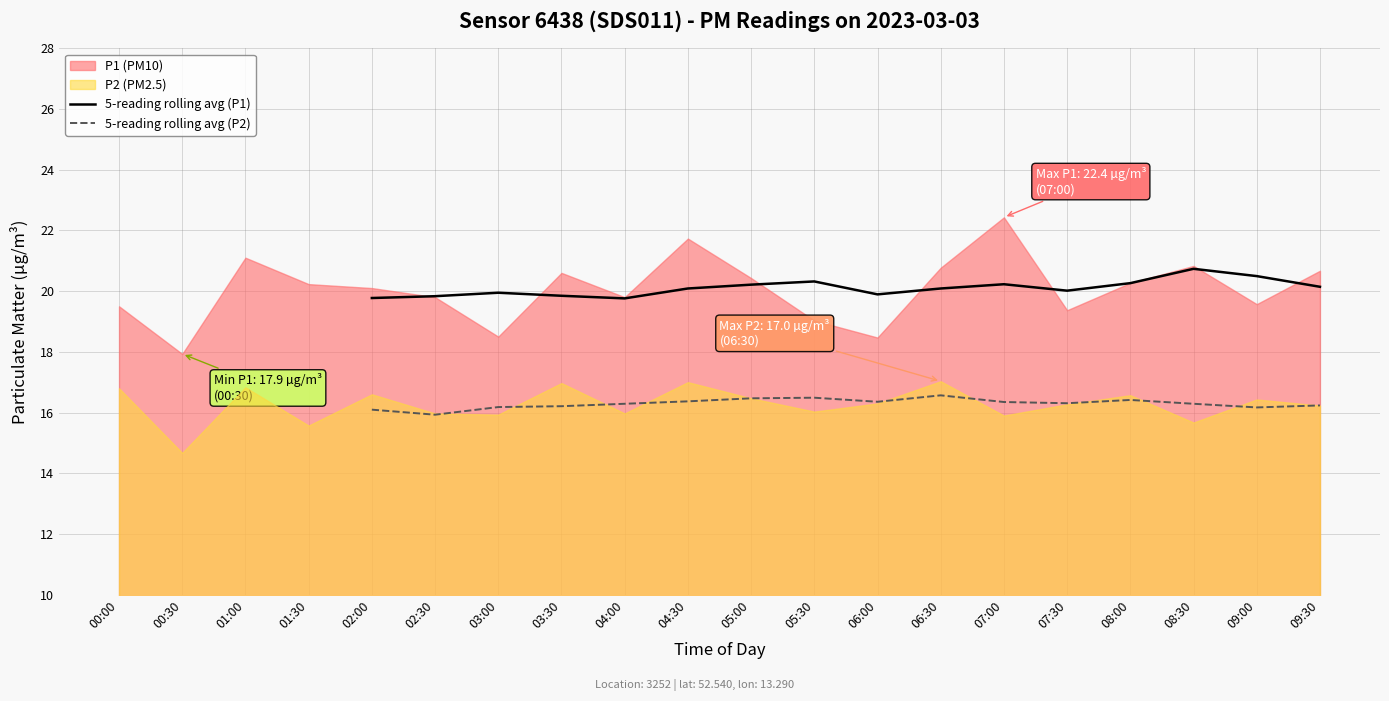

Is it true that 5-reading rolling avg (P2) equals 24.5 at 06:00?

False